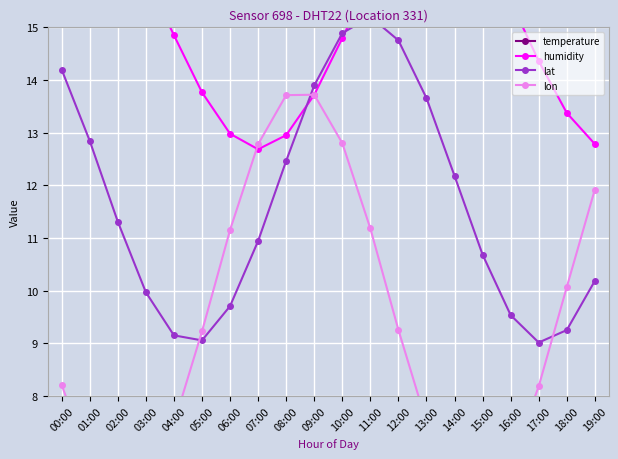

Which series ends up on top after the final intersection of lon and humidity?

humidity